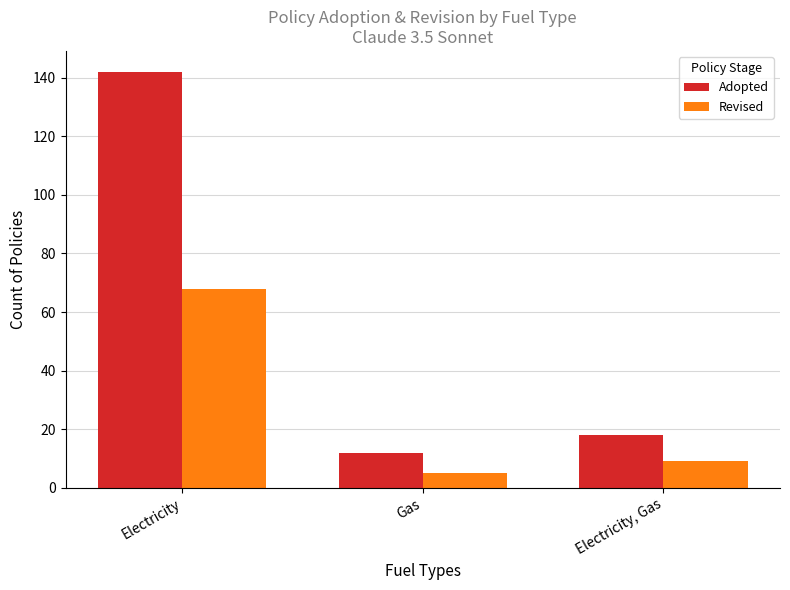

Reading left to right, list all the values displayed in this chart.

Adopted: 142	12	18
Revised: 68	5	9